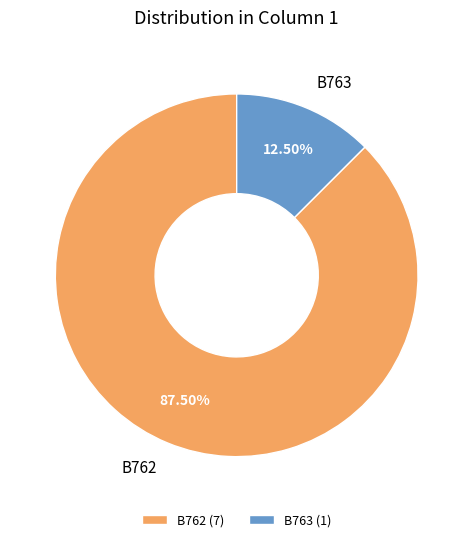

Does any single category account for the majority?

Yes